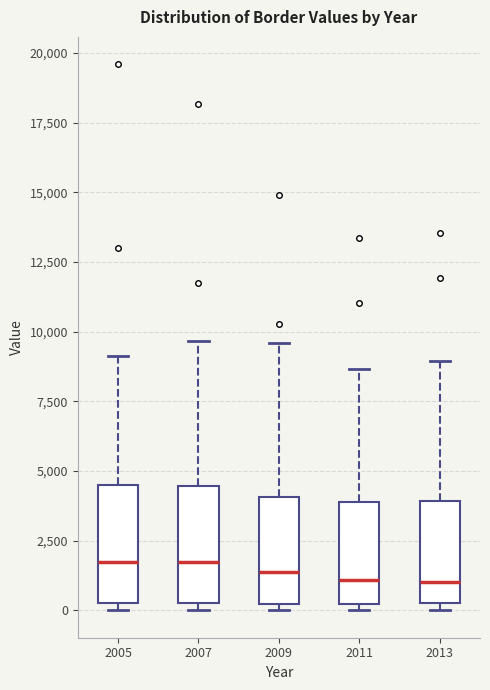

Reading left to right, read every box against the y-axis: the position of its median line, the range the box covers, and the ends of its whiskers. The values are not printed on the chart, so give them approximately, as read against the axis.

2005: median 1500, box 500 to 4500, whiskers 0 to 9000
2007: median 1500, box 500 to 4500, whiskers 0 to 9500
2009: median 1500, box 0 to 4000, whiskers 0 (just below the box's lower edge) to 9500
2011: median 1000, box 0 to 4000, whiskers 0 (just below the box's lower edge) to 8500
2013: median 1000, box 500 to 4000, whiskers 0 to 9000